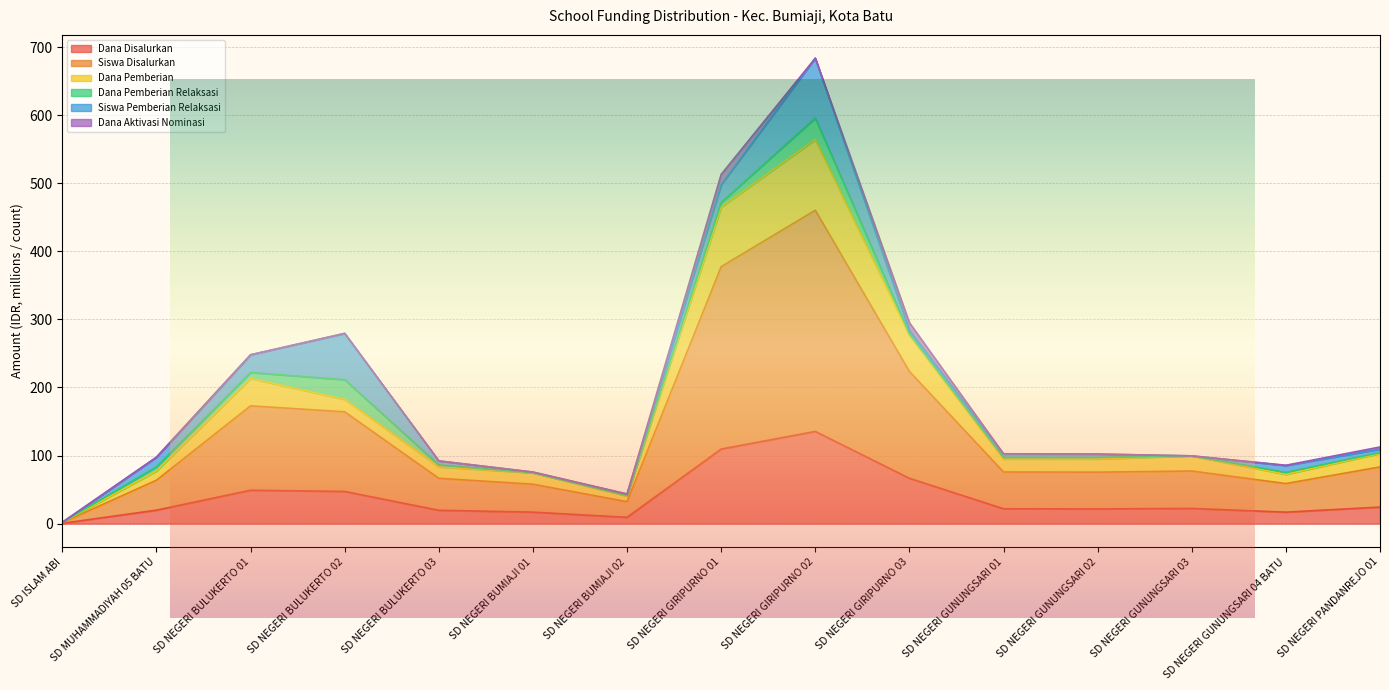

What is the value of the Dana Disalurkan point at the 4th from the left?

47.2